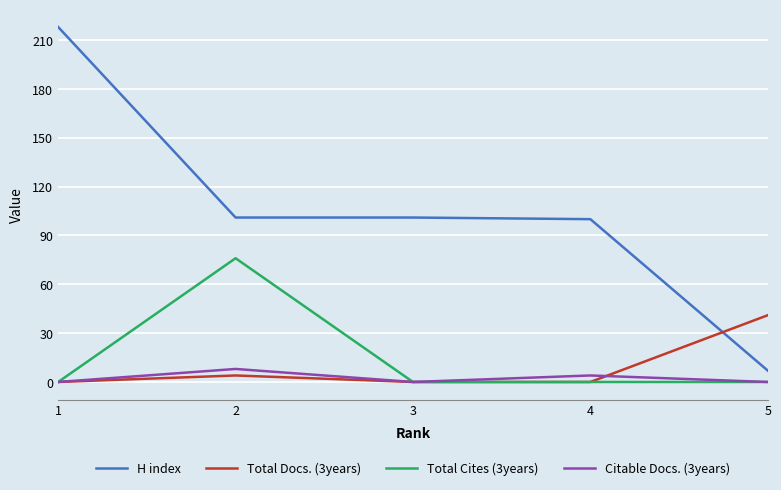

True or false: Total Cites (3years) has a value of 28 at 3.

False